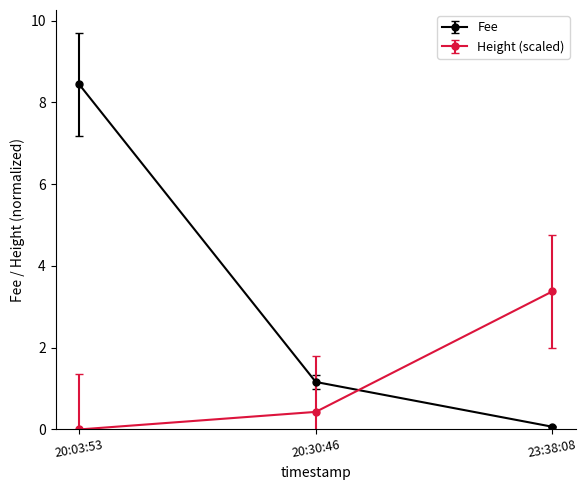

Which series has the largest total across all categories?

Fee